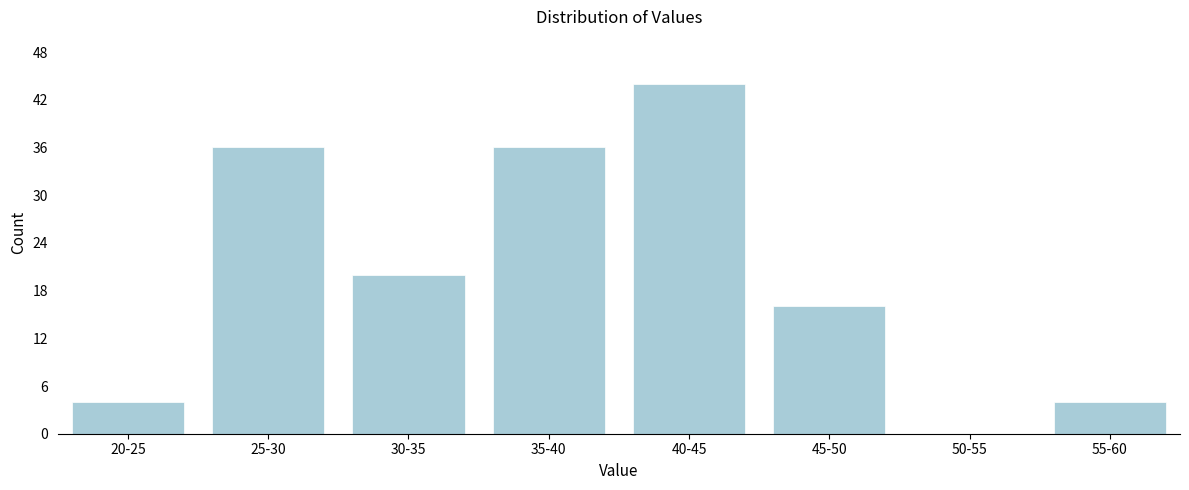

Reading left to right, extract all data points from this chart.

20-25=4	25-30=36	30-35=20	35-40=36	40-45=44	45-50=16	50-55=0	55-60=4